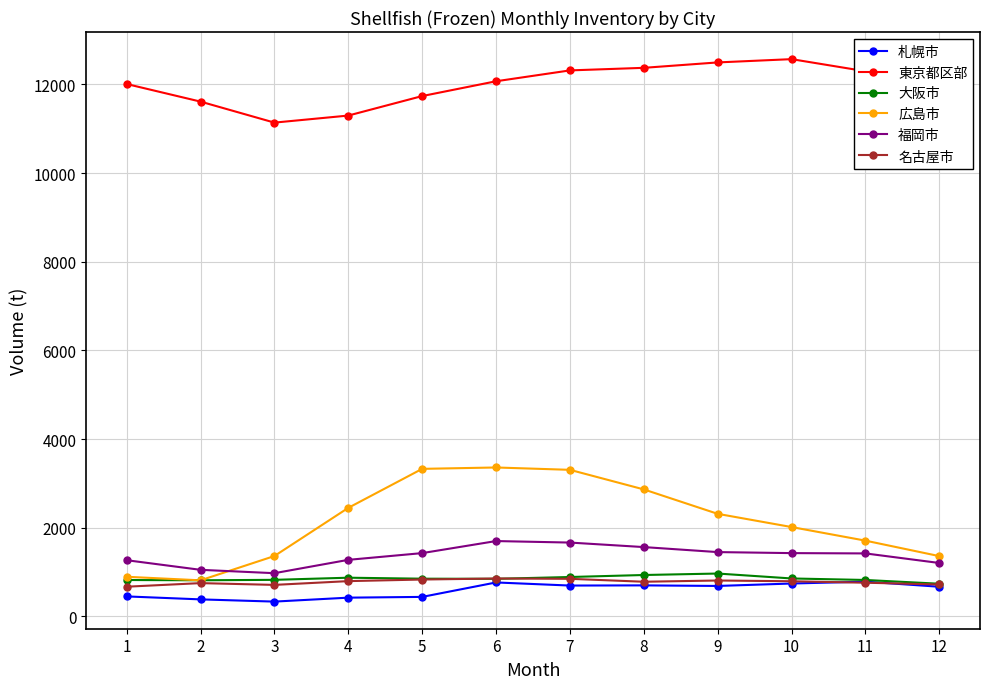

True or false: 大阪市 has more than 0 interior local peaks.

True